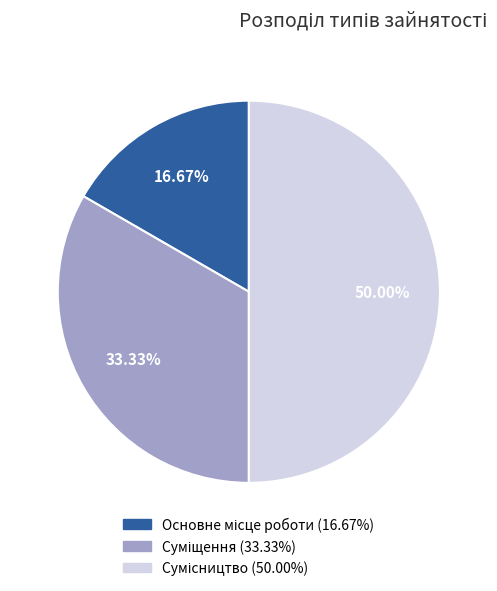

Combined, what portion of the pie is Основне місце роботи and Сумісництво?

66.7%